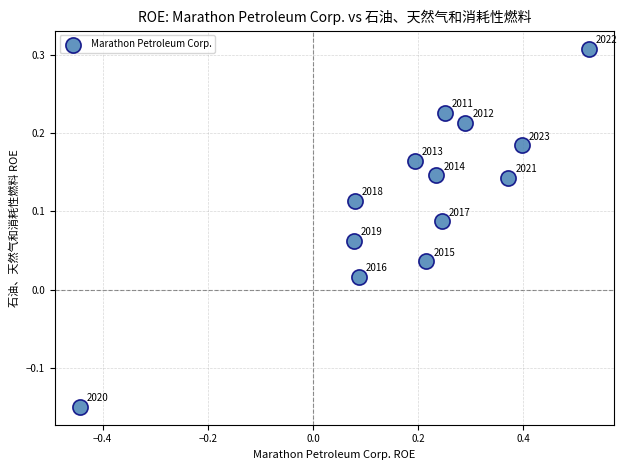

What is the range of X values (max minus min)?

1.0